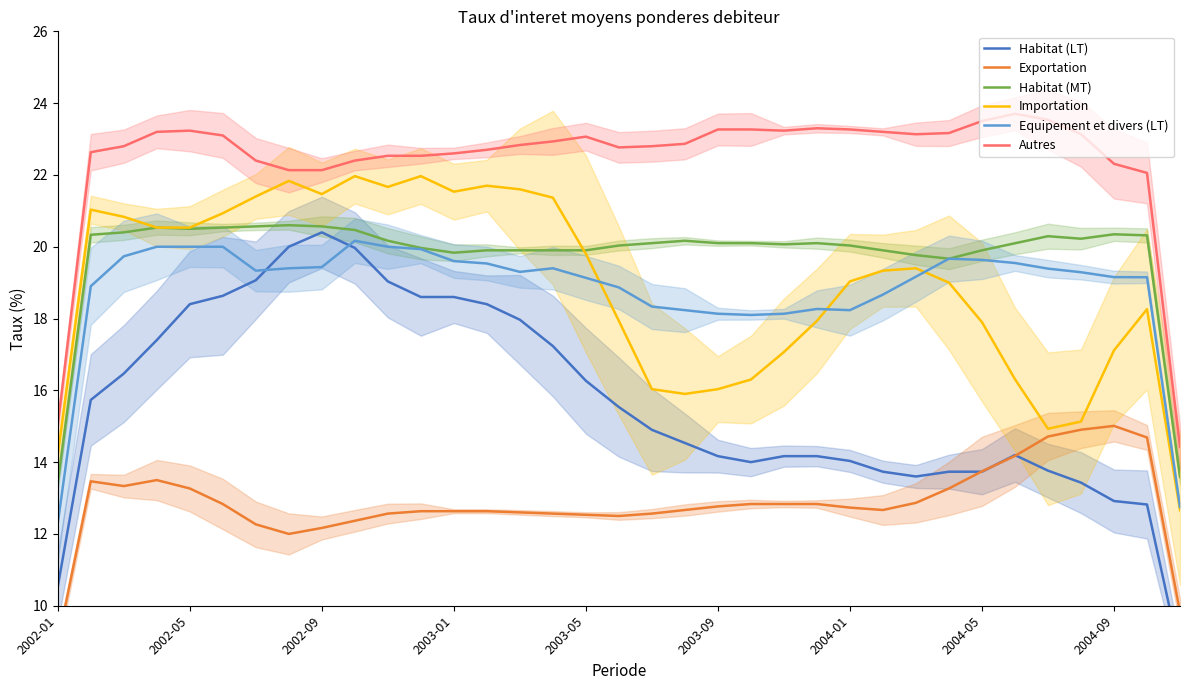

True or false: Autres and Equipement et divers (LT) cross at least once.

False